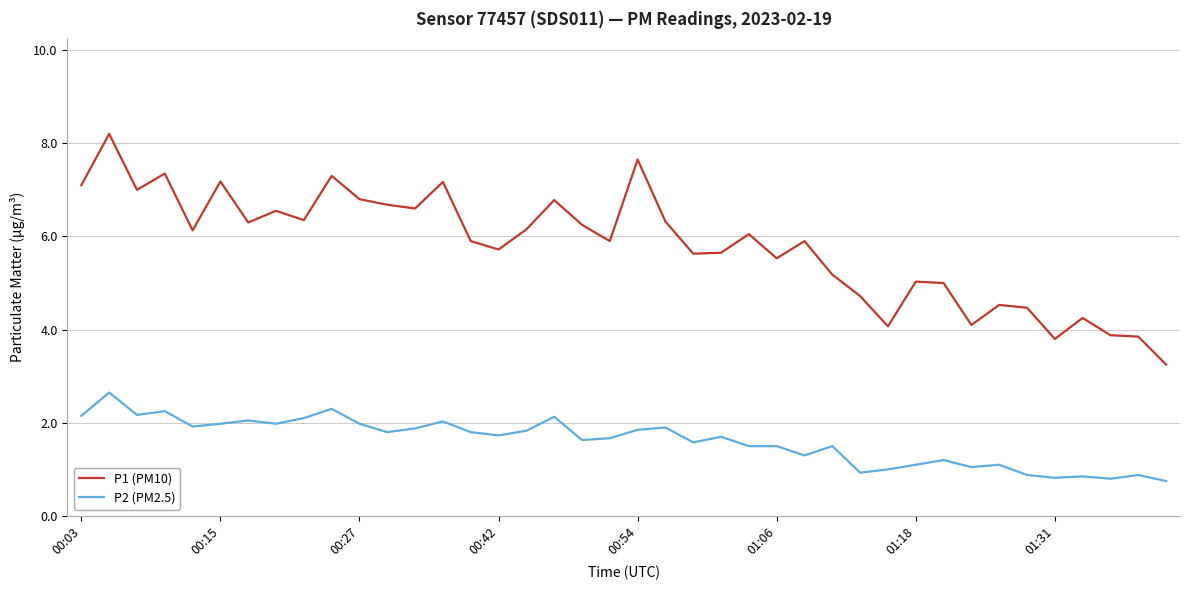

What is the highest value of the P1 (PM10) series?

8.2